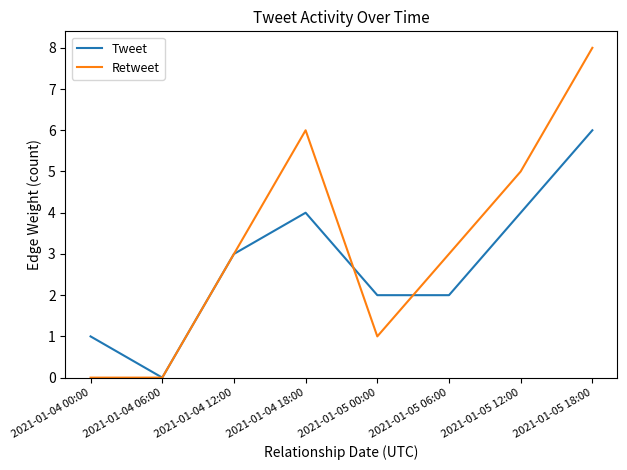

The value of Retweet at 2021-01-05 12:00 is 7. True or false?

False